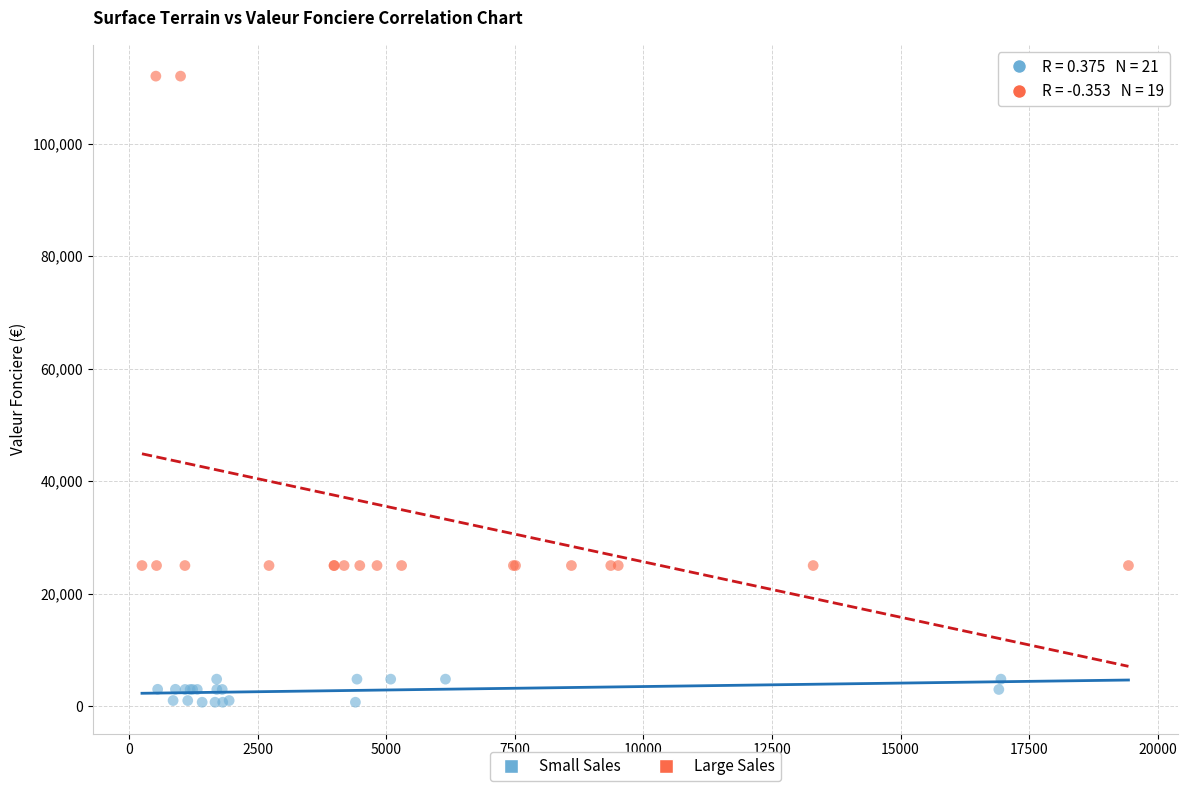

Which series has the widest spread of Y values?

Large Sales